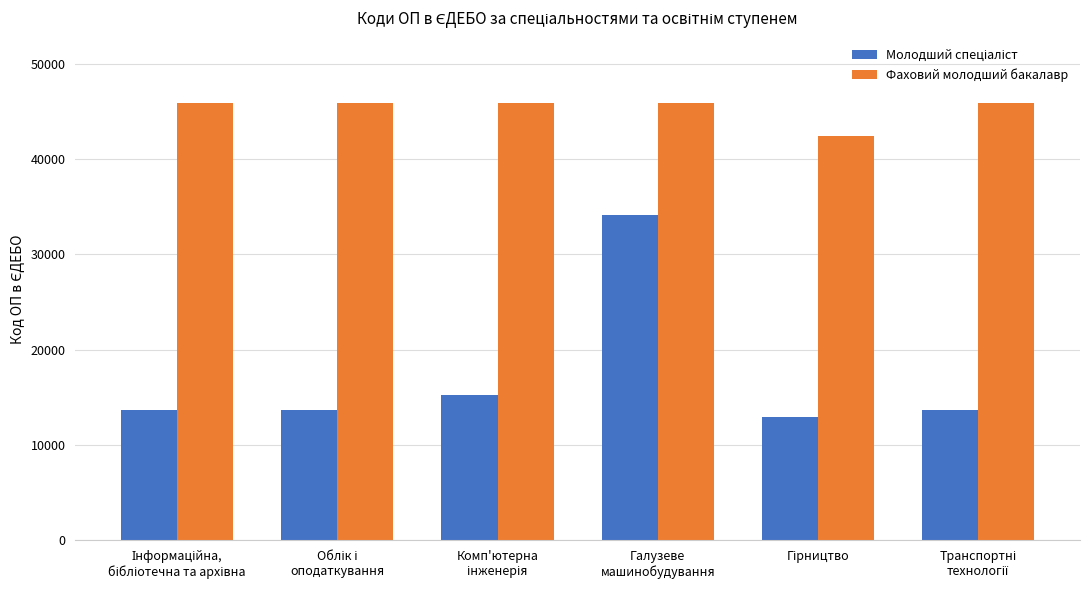

What is the average value of the Фаховий молодший бакалавр series?

45297